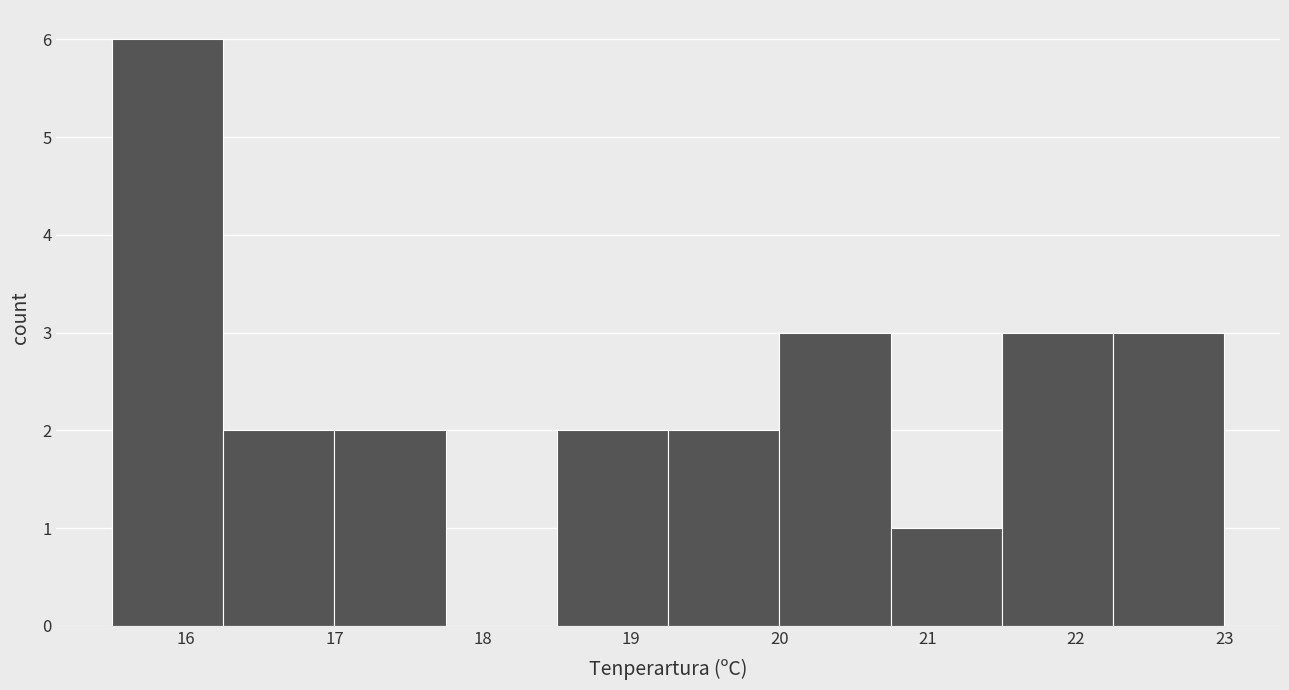

How tall is the bar that spans 19.25 to 20.00 on the x-axis? Neither the bar edges nor the heights are printed on the chart, so give them approximately, as read against the axes.

2